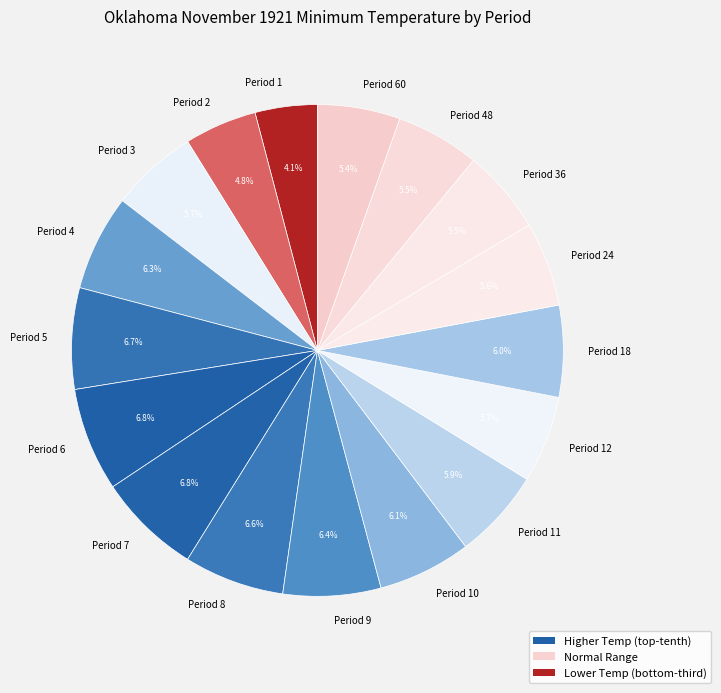

Which category has the smallest portion of the pie?

Period 1